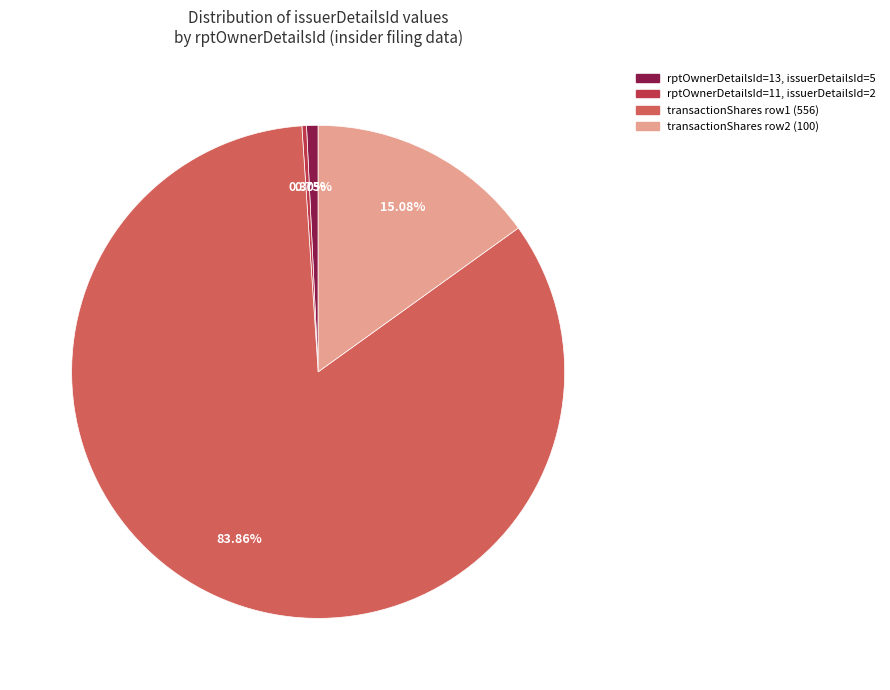

Does any single category account for the majority?

Yes